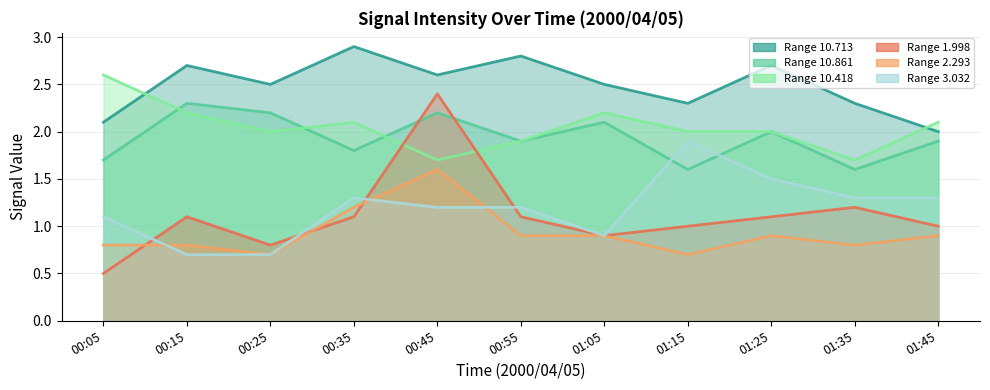

Rank the series at 00:55 from highest to lowest value.

10.713, 10.861, 10.418, 3.032, 1.998, 2.293